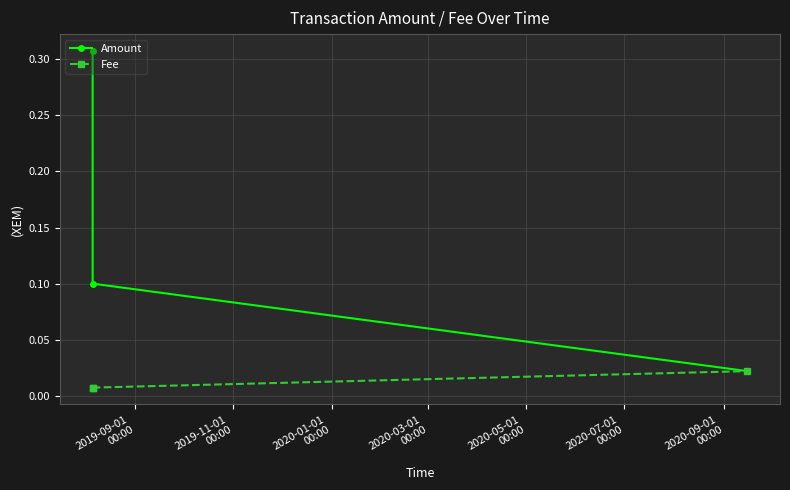

Count the Fee values in the range 0 to 1.

3